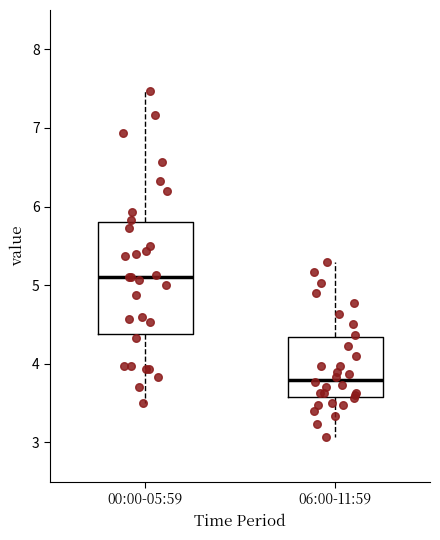

Reading left to right, read every box against the y-axis: the position of its median line, the range the box covers, and the ends of its whiskers. The values are not printed on the chart, so give them approximately, as read against the axis.

00:00-05:59: median 5.1, box 4.4 to 5.8, whiskers 3.5 to 7.5
06:00-11:59: median 3.8, box 3.6 to 4.3, whiskers 3.1 to 5.3